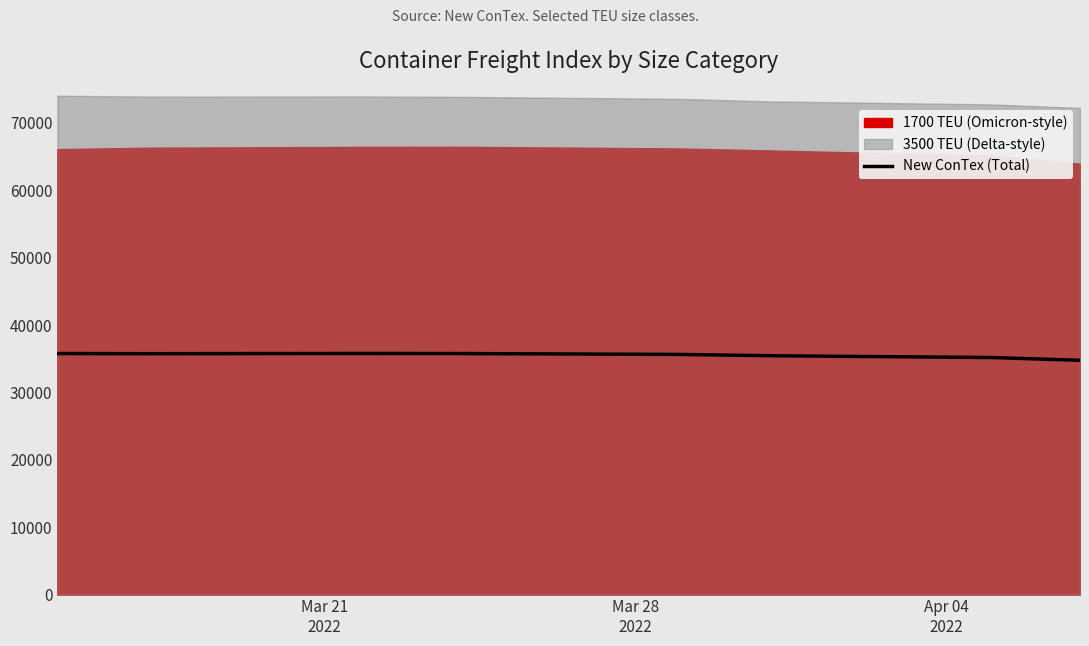

True or false: there are more than 1 points higher than both neighbors.

False